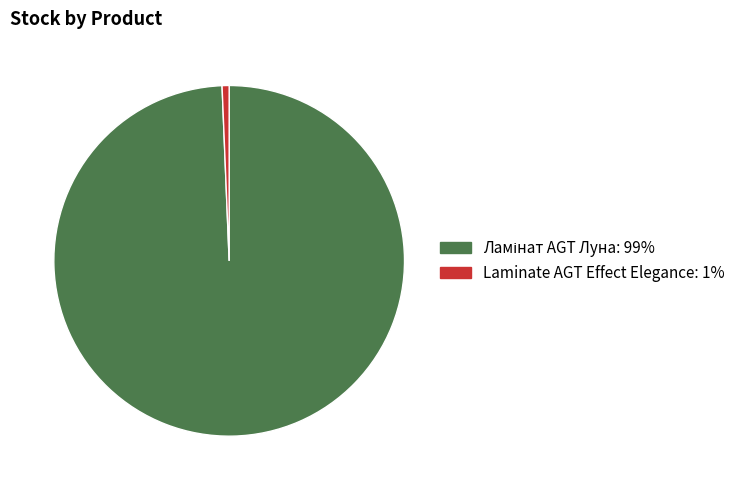

Does any single category account for the majority?

Yes